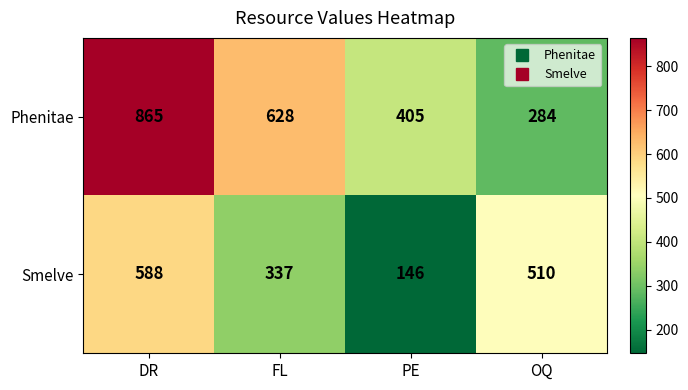

Between FL and PE, which series saw the biggest shift?

Phenitae